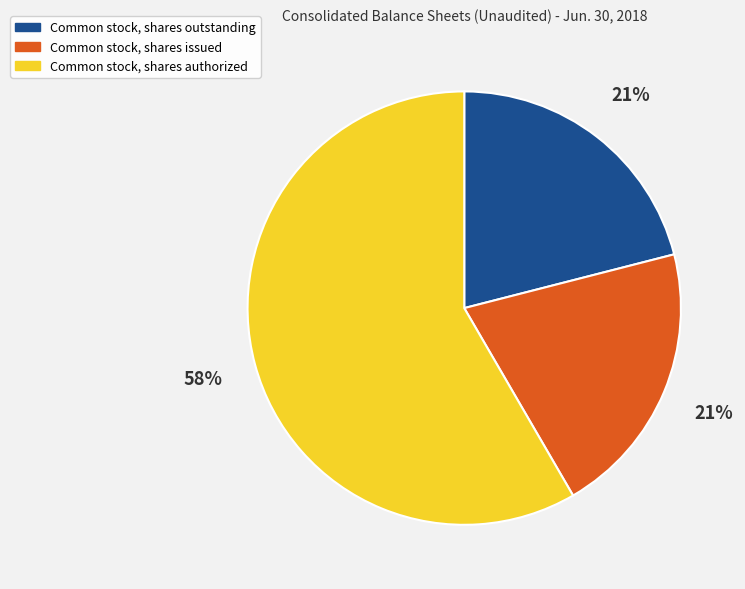

Between Common stock, shares issued and Common stock, shares authorized, which is larger?

Common stock, shares authorized